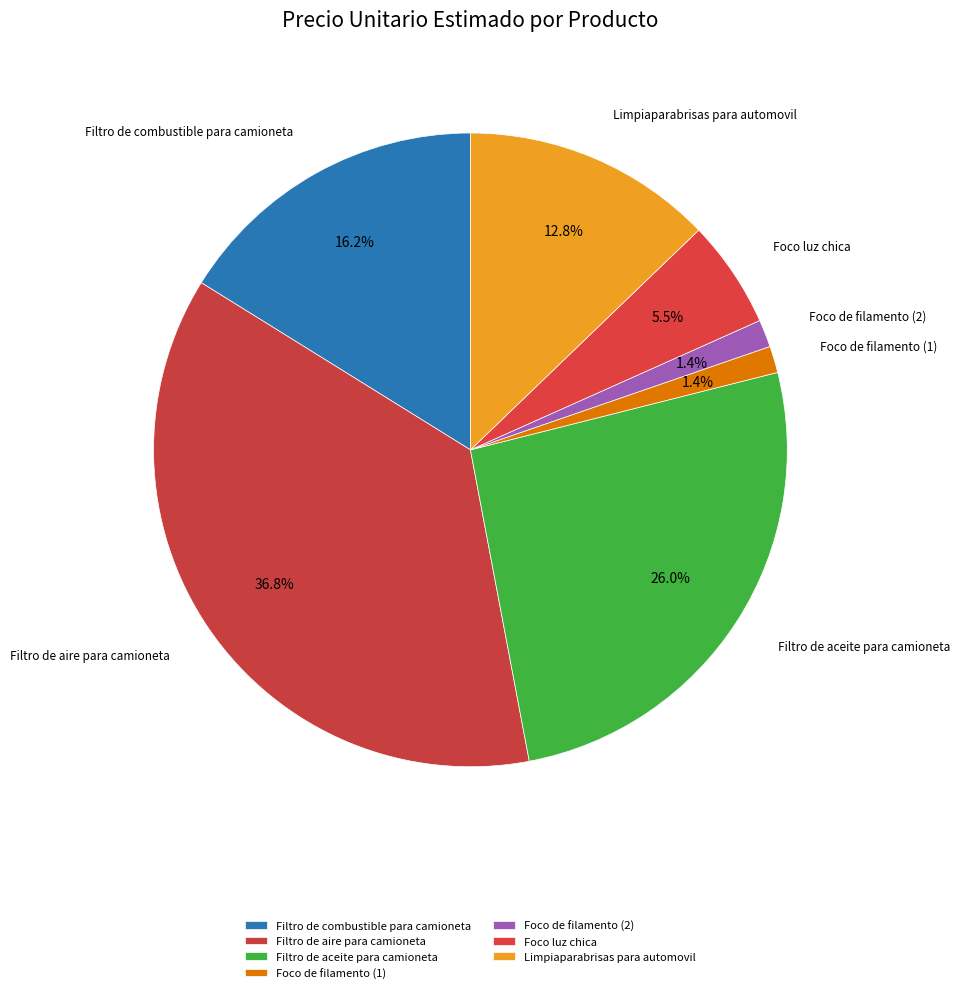

Is there any slice that represents more than half of the pie?

No